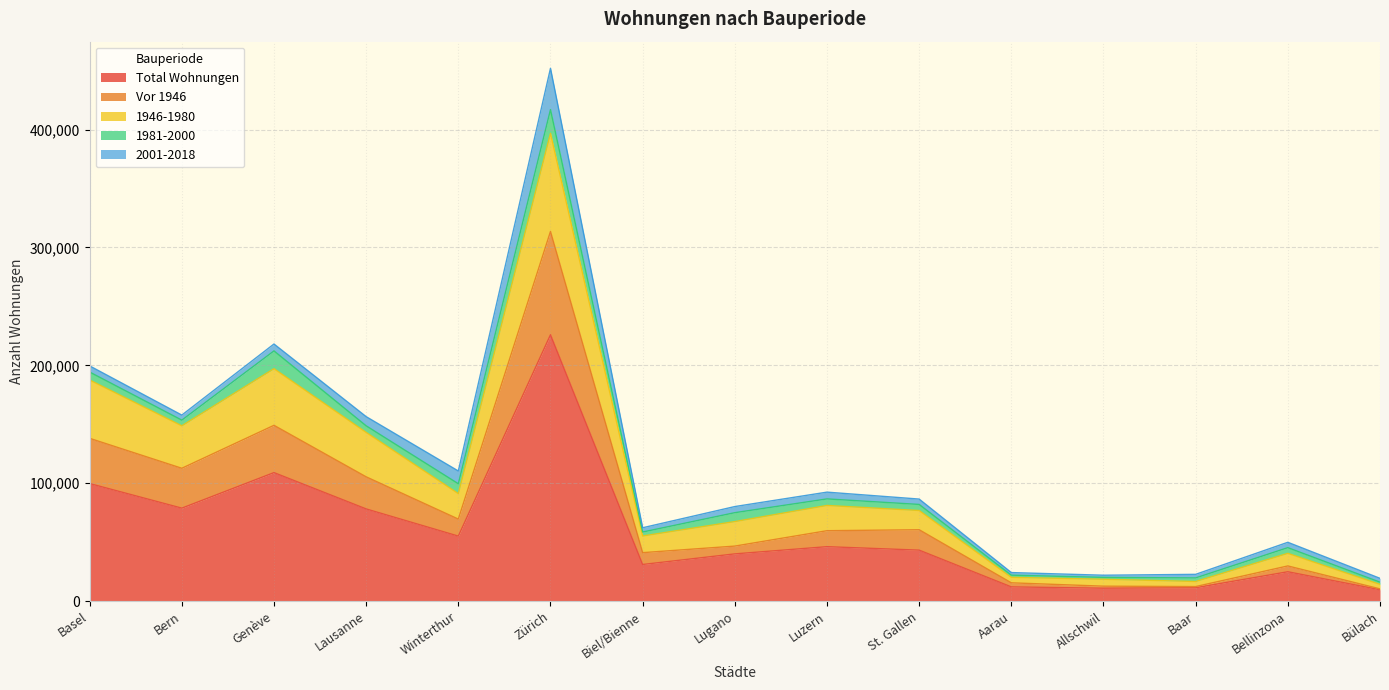

Is it true that Total Wohnungen equals 78916 at Bern?

True